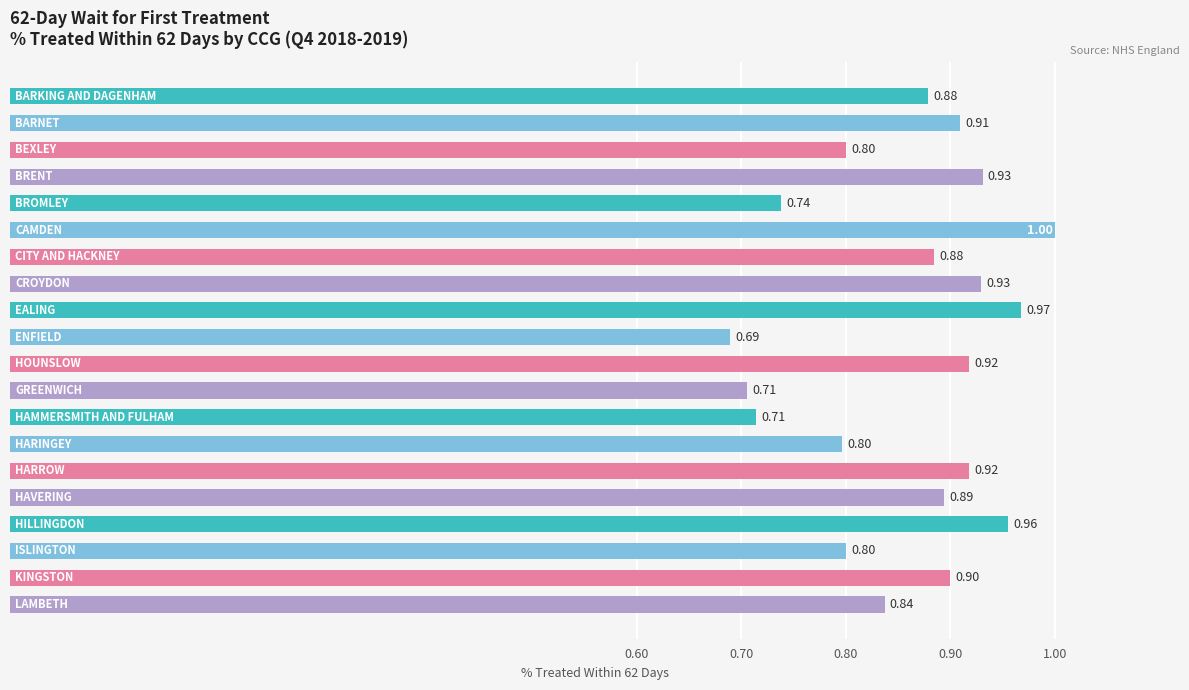

What is the difference between the maximum and minimum values?

0.3